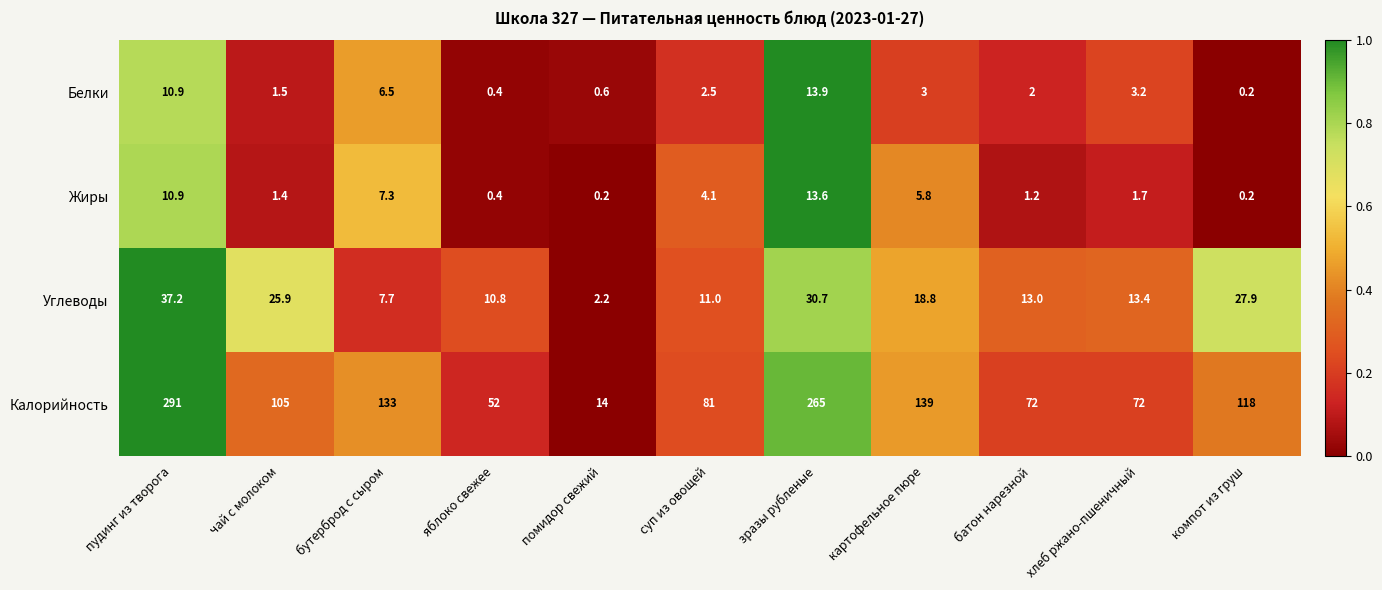

What is the sum of the Калорийность values at суп из овощей and яблоко свежее?

133.0